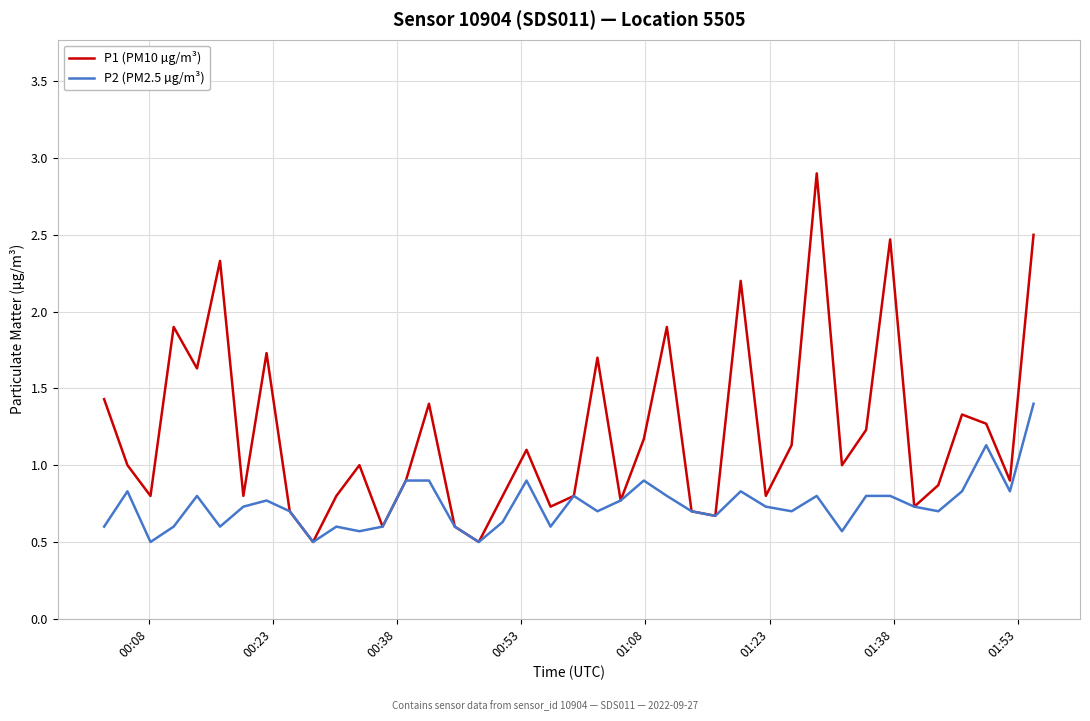

What is the minimum value for P1 (PM10 µg/m³)?

0.5